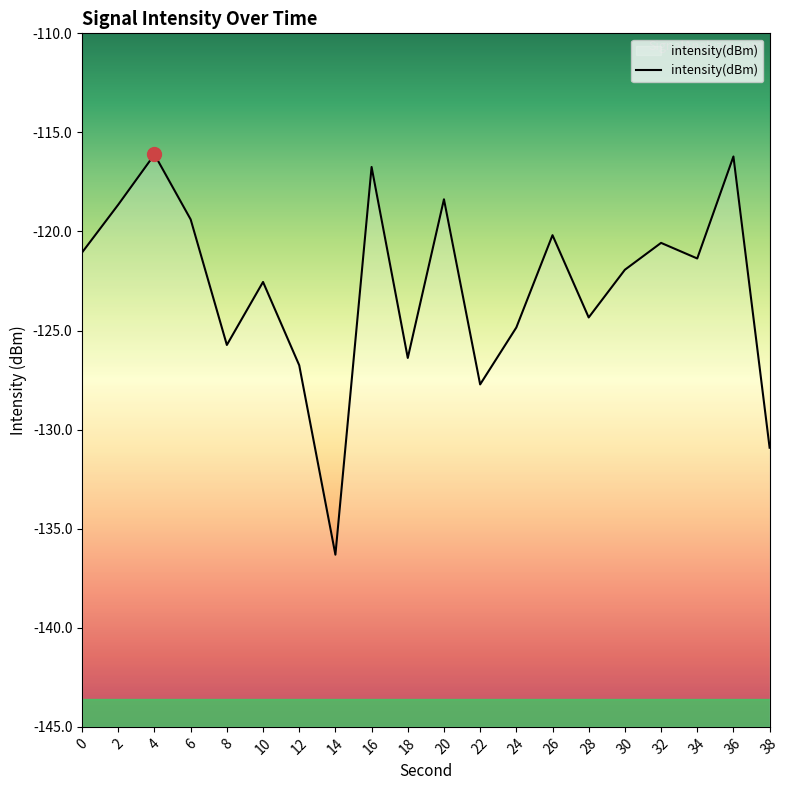

How many points are higher than both their immediate neighbors (excluding endpoints)?

7